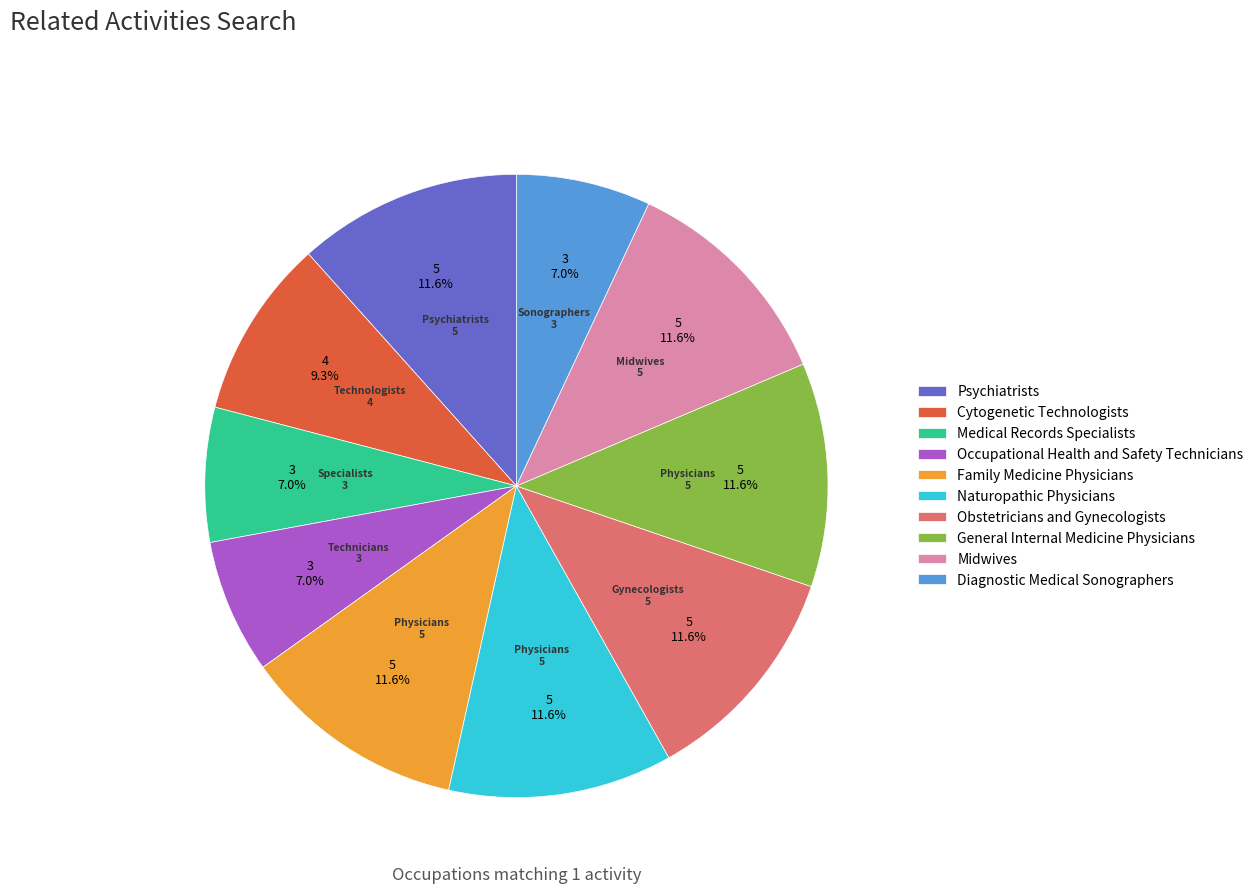

Approximately how many times larger is the value at General Internal Medicine Physicians compared to Occupational Health and Safety Technicians?

1.7